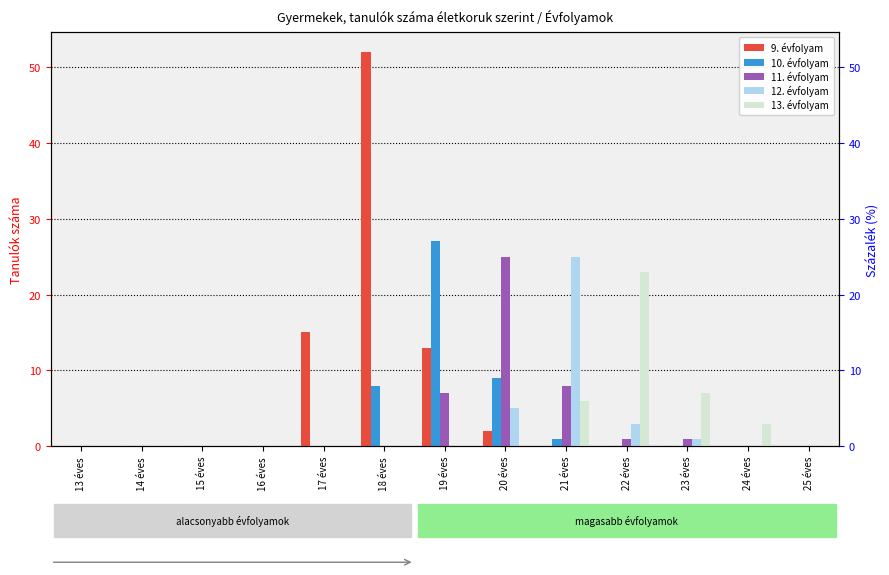

What is the average value of the 12. évfolyam series?

3